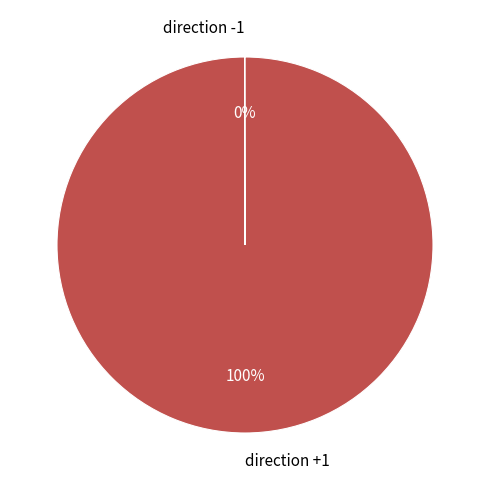

What is the largest slice in the pie chart?

direction +1